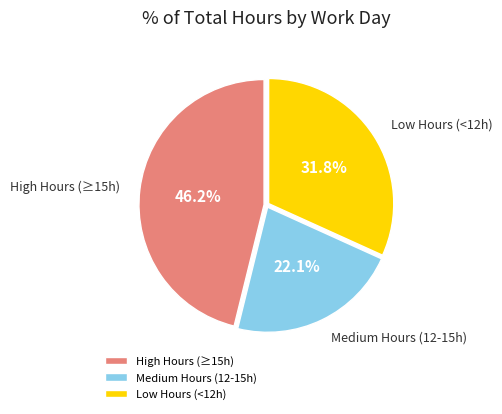

How many slices are in this pie chart?

3